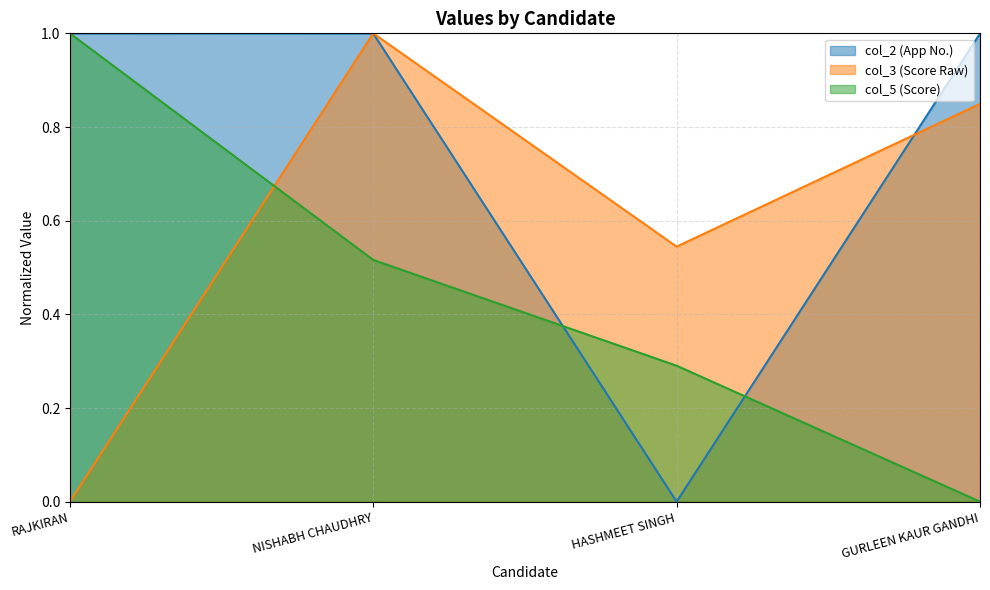

What is the maximum value for col_2?

1.0